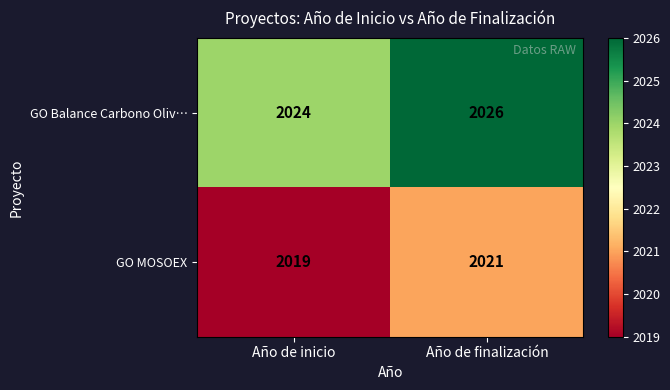

Which series has the largest total across all categories?

GO Balance Carbono Oliv…